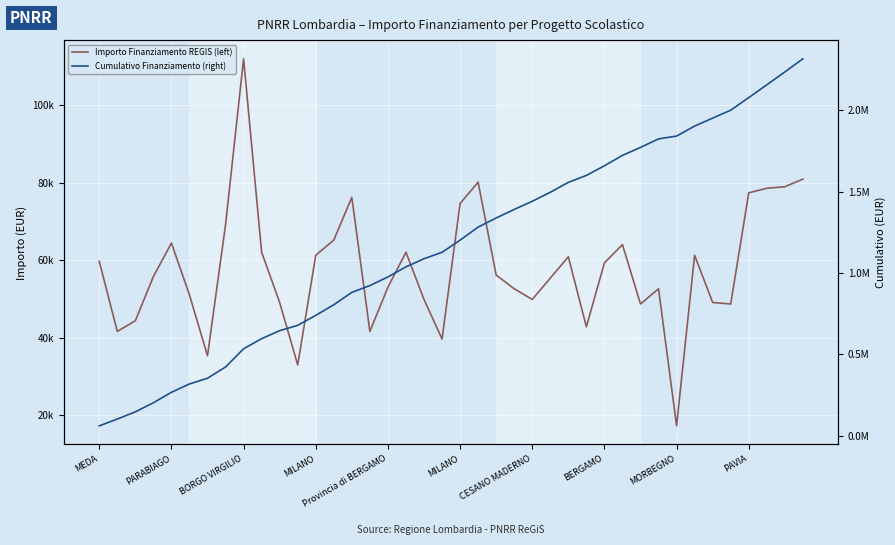

Is the value of Importo Finanziamento REGIS (left) at MILANO greater than the value of Cumulativo Finanziamento (right) at PAVIA?

No